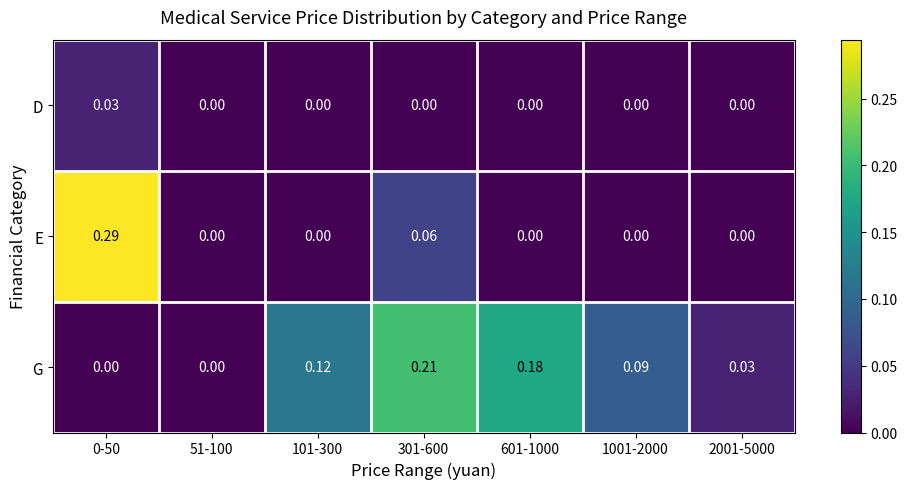

Which series has the largest total across all categories?

G